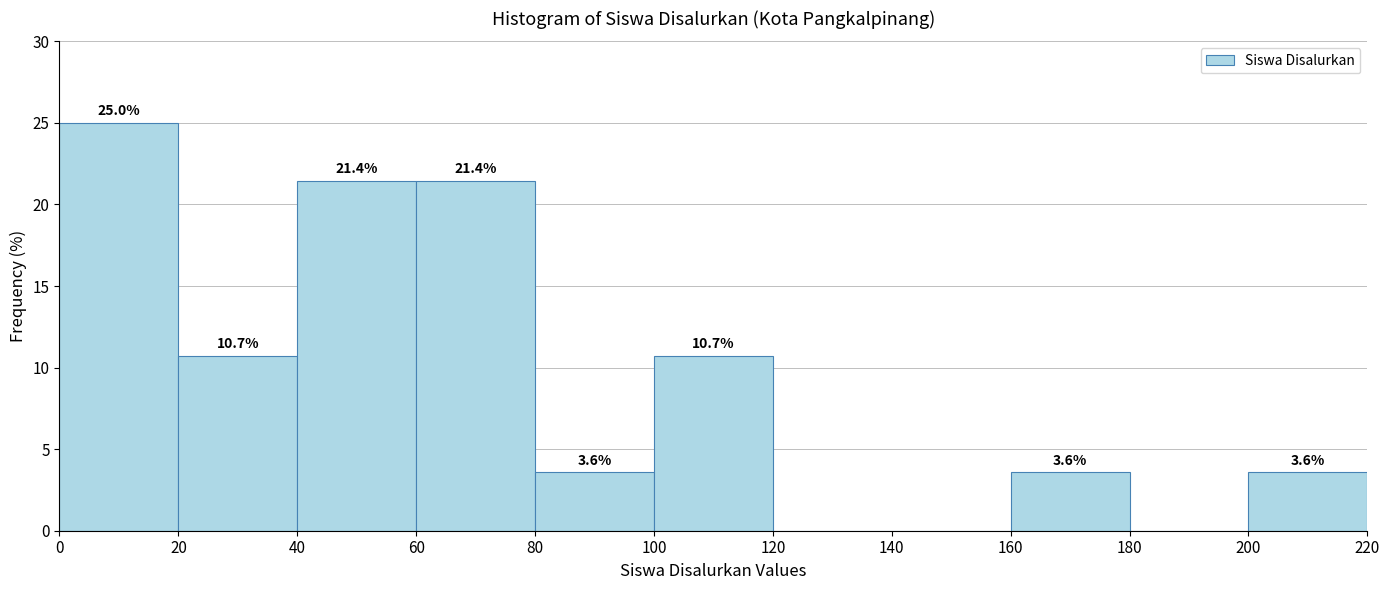

Which range on the x-axis has the tallest bar?

0 to 20